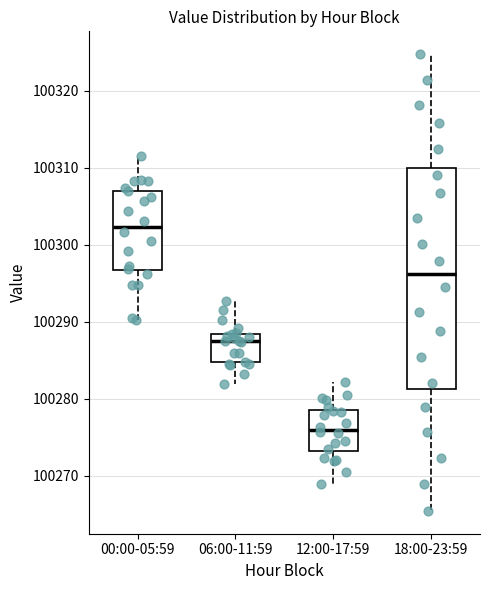

Which box is the tallest, from its lower edge to its upper edge?

18:00-23:59